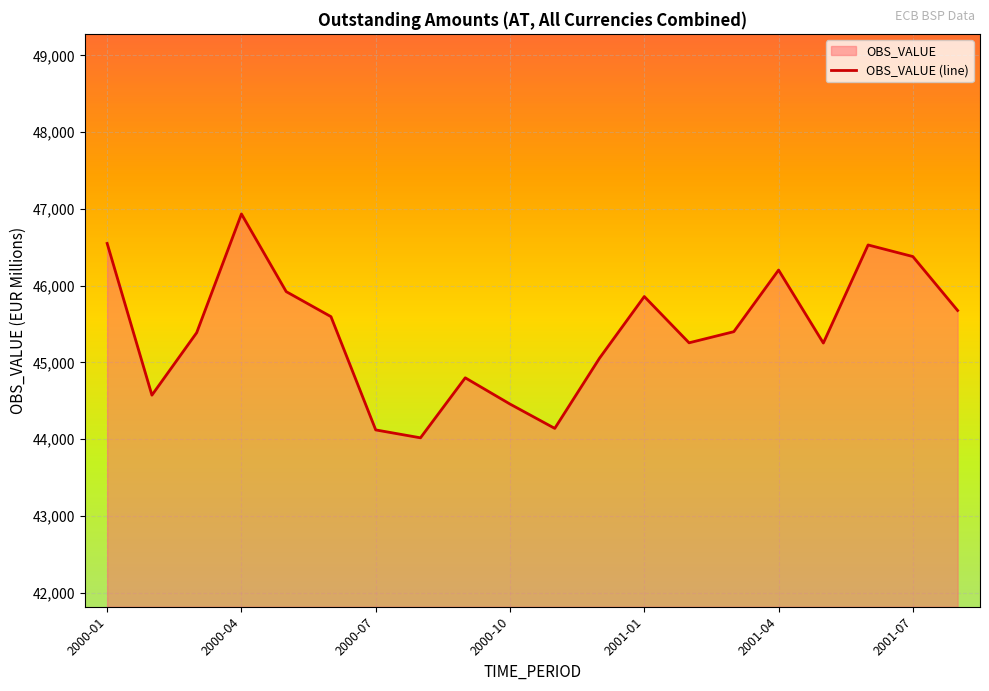

Read the value at 2001-06, to the nearest 10.

46530